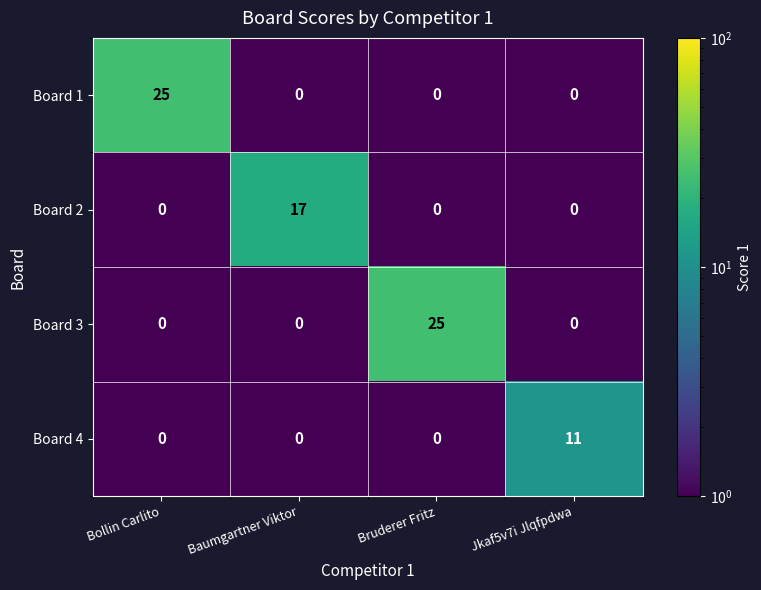

What is the greatest value displayed?

25